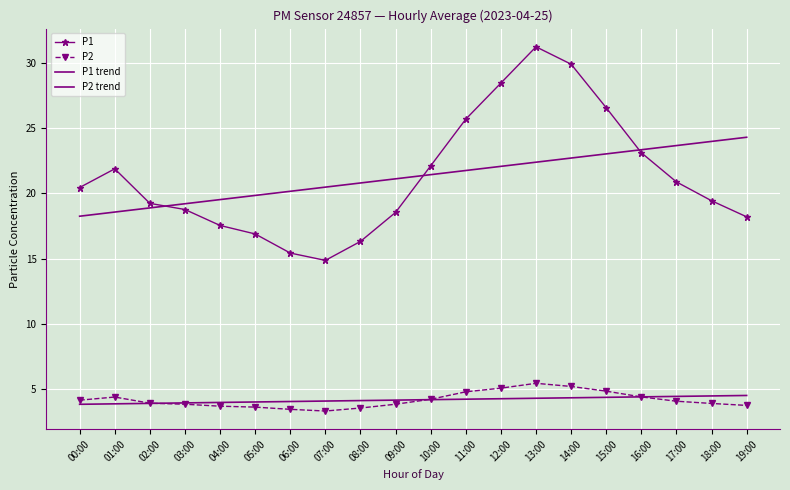

True or false: P2 trend and P1 trend intersect in this chart.

False